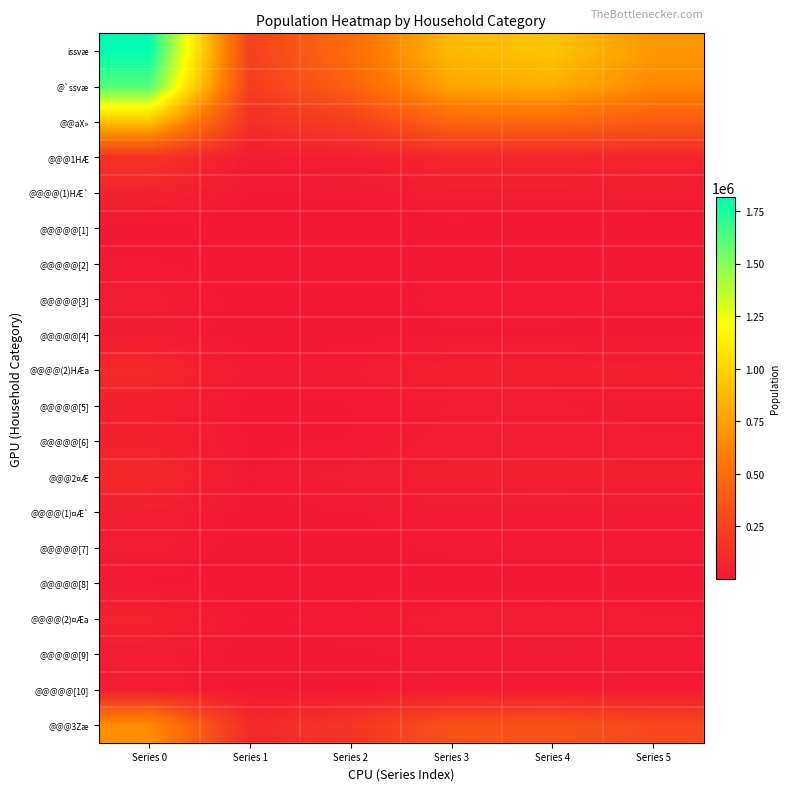

What is the difference between the highest and lowest values at Series 0?

1813549